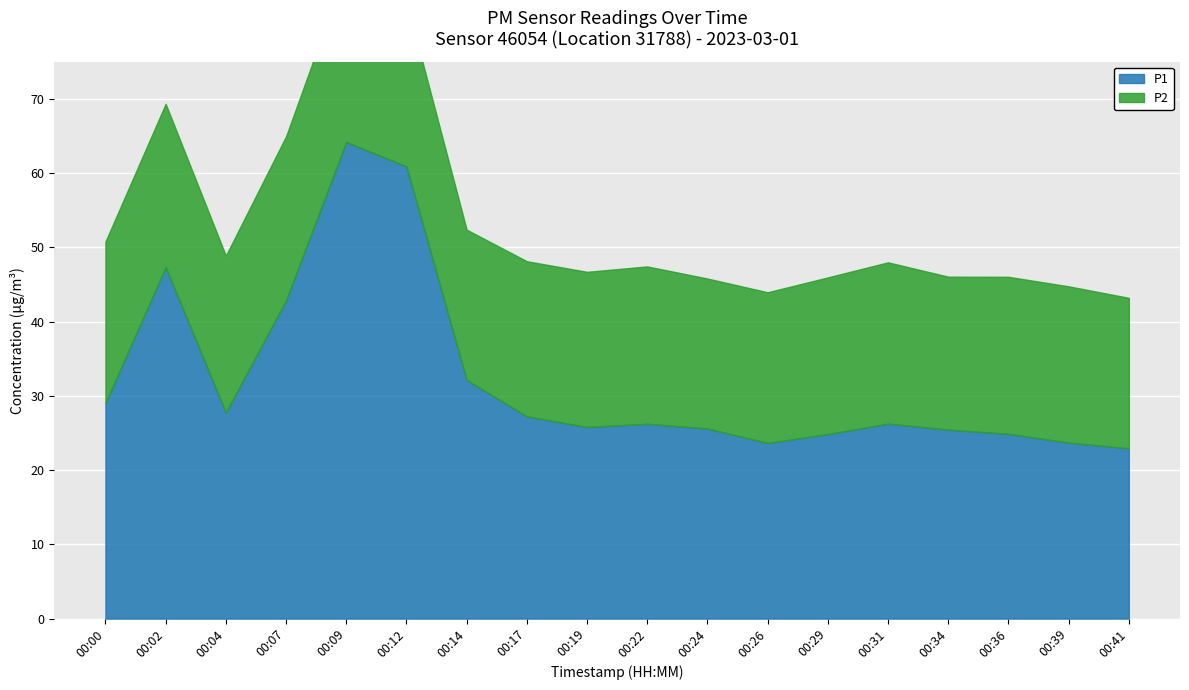

How many categories are shown in the chart?

18